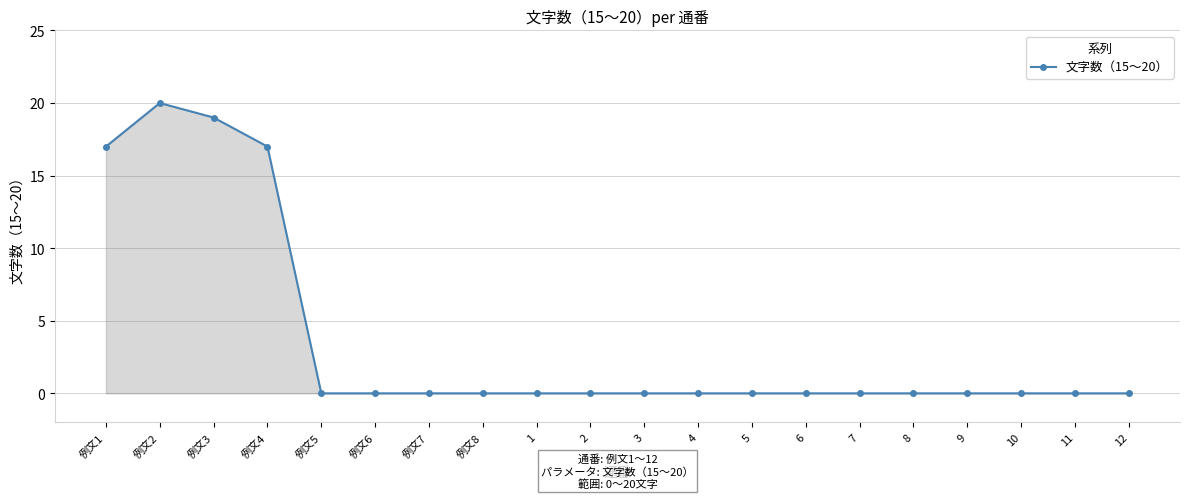

What is the difference between the second highest and minimum values?

19